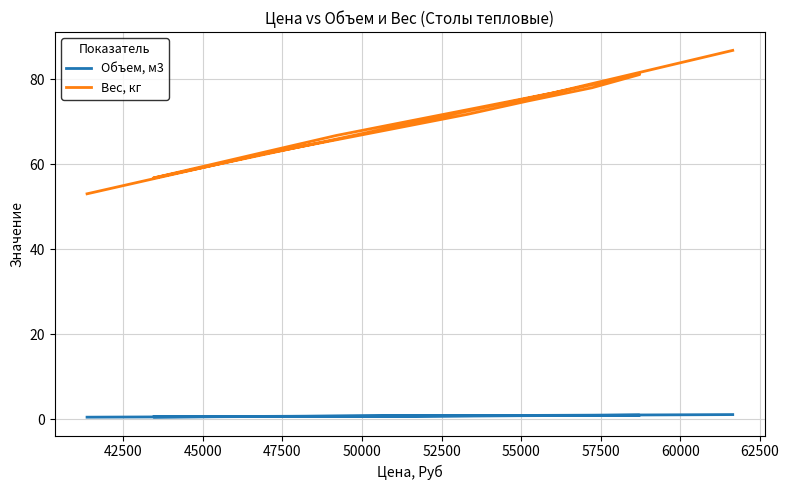

What is the maximum value shown in the chart?

86.8